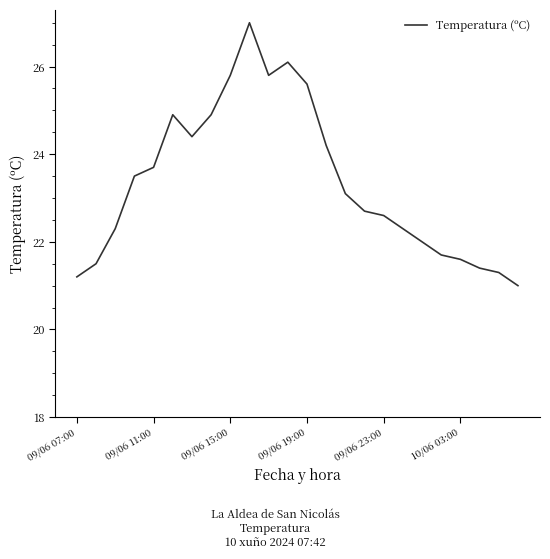

What is the difference between the maximum and minimum values?

6.0